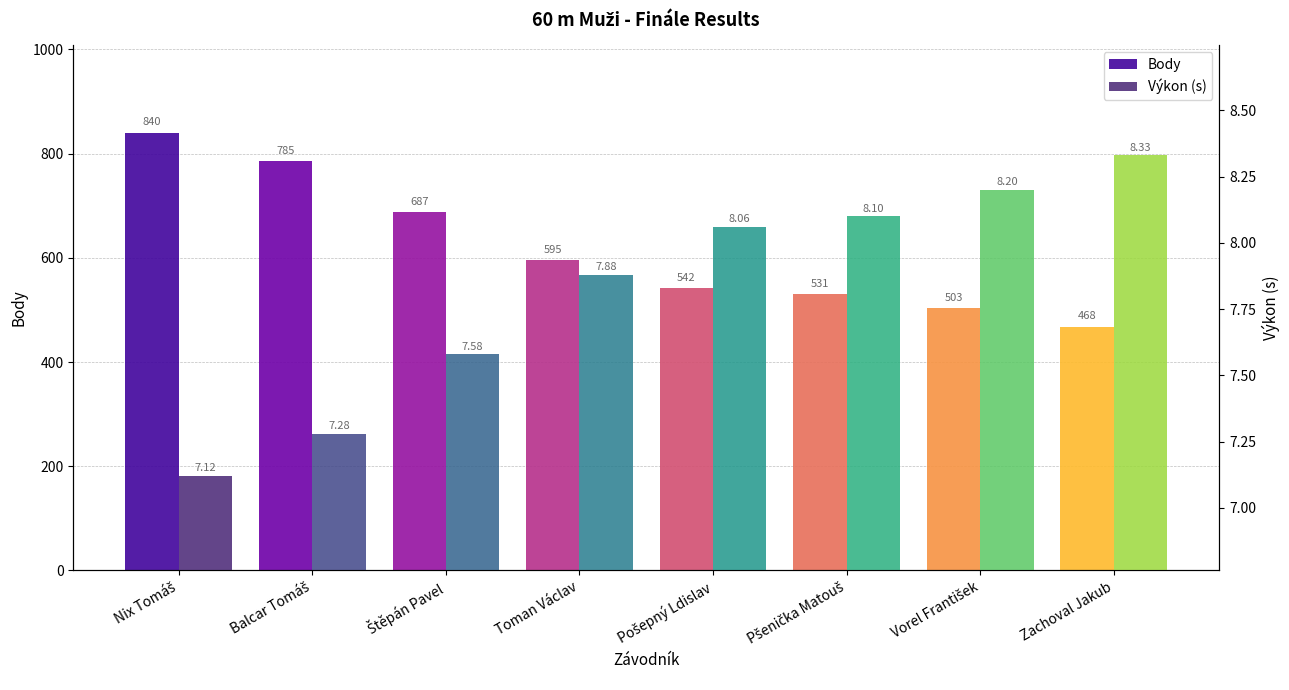

List the series in order of their overall mean, lowest first.

Výkon (s), Body